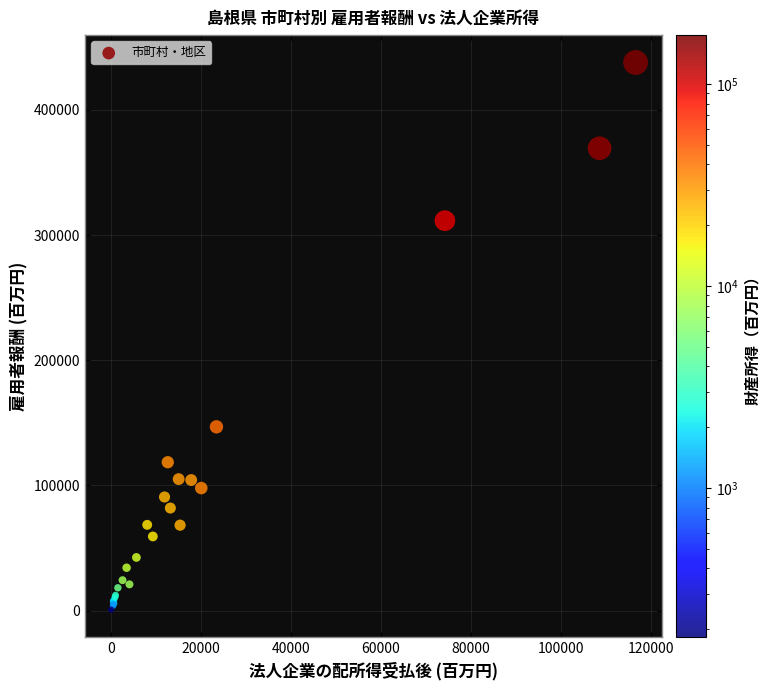

What Y value in the scatter plot is closest to 219337?

146833